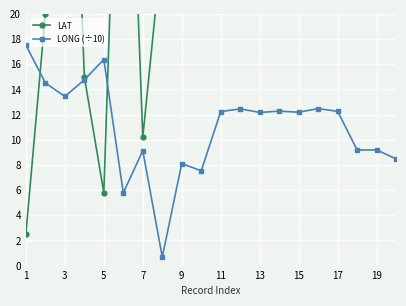

List the series in order of their peak value, lowest first.

LONG (÷10), LAT